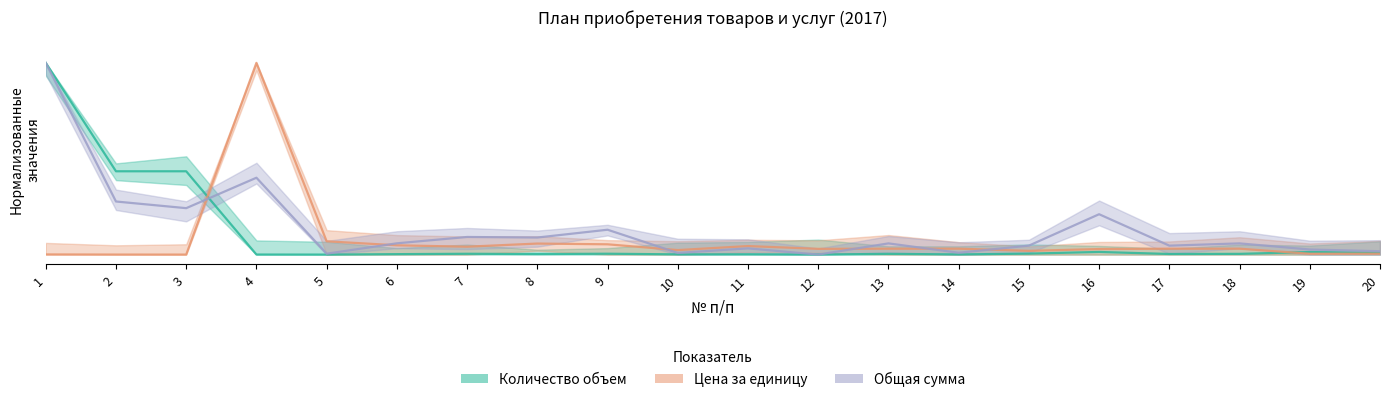

Between 2 and 8, which is larger?

2